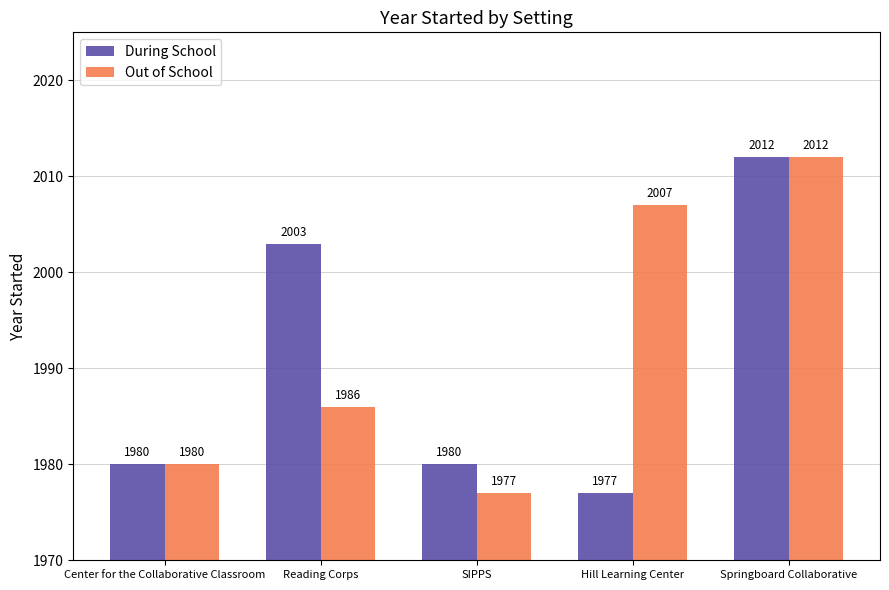

How many series are shown in this chart?

2